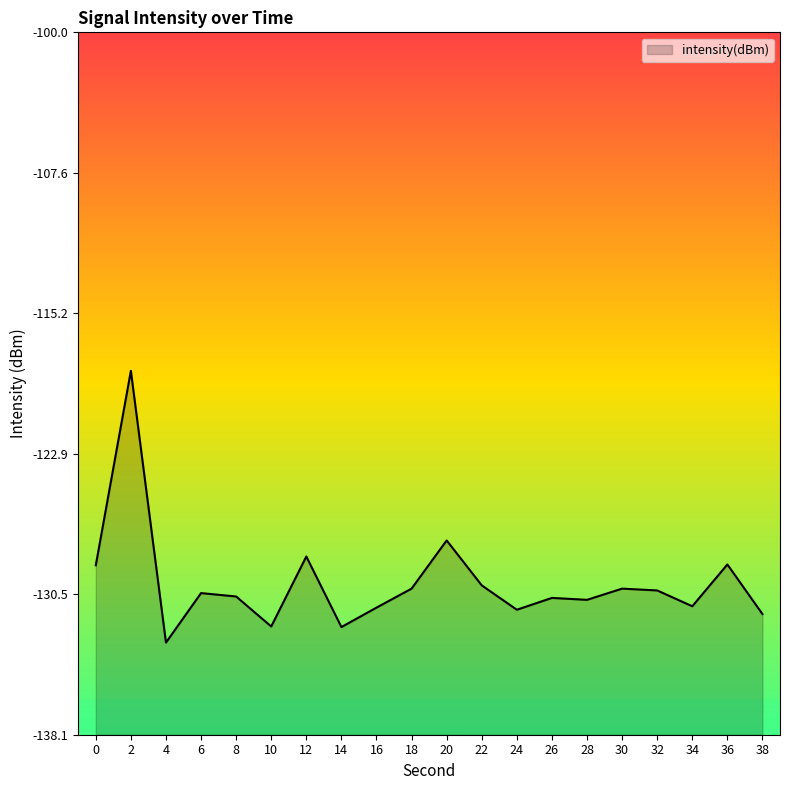

List the labels in order of value, largest first.

2, 20, 12, 36, 0, 22, 18, 30, 32, 6, 8, 26, 28, 34, 16, 24, 38, 10, 14, 4